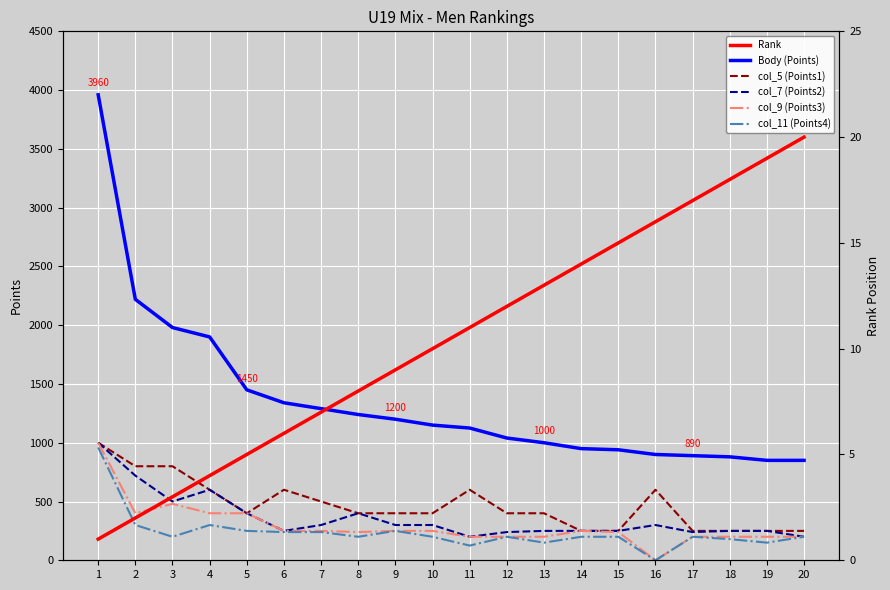

Which series has the widest spread of values?

Body (Points)